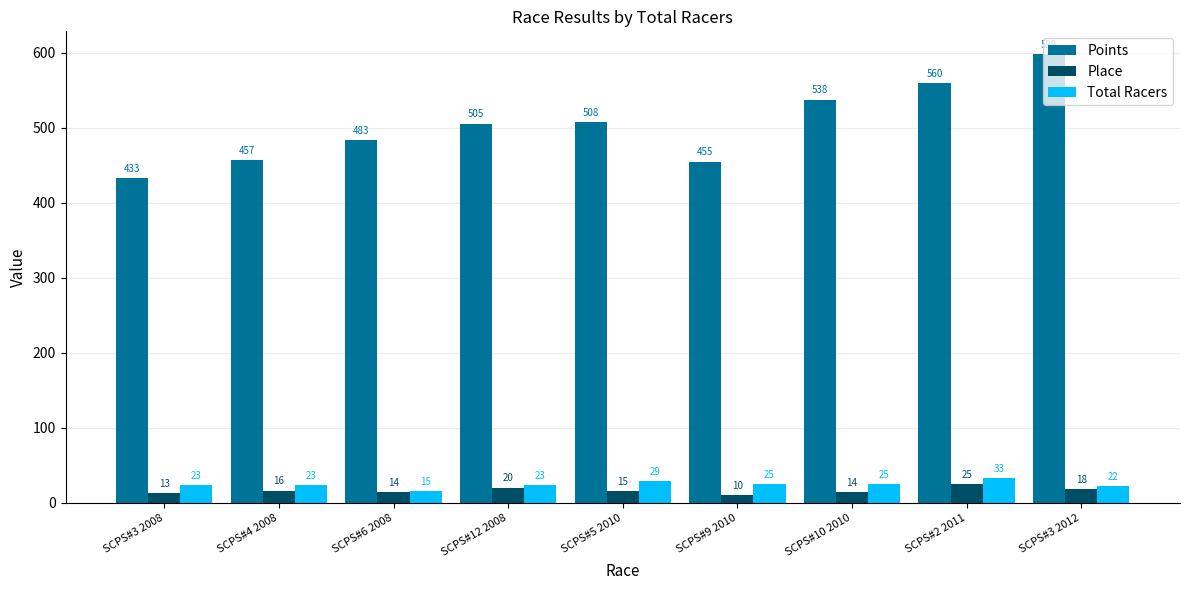

What is the difference between the maximum and minimum values in the Total Racers series?

18.0